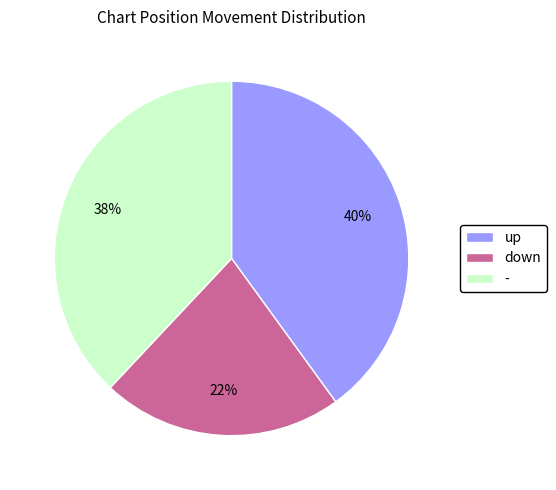

To the nearest percent, what is the difference between the - and up slice percentages?

2%